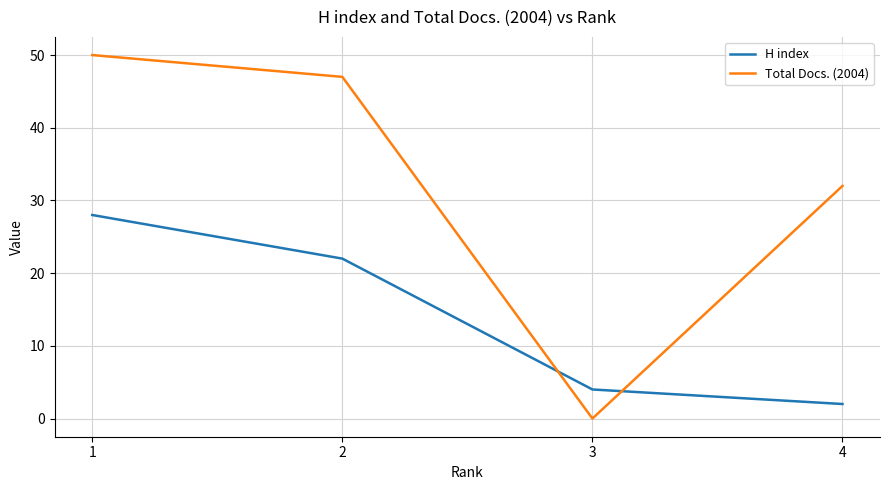

Rank the categories by H index value from highest to lowest.

1, 2, 3, 4